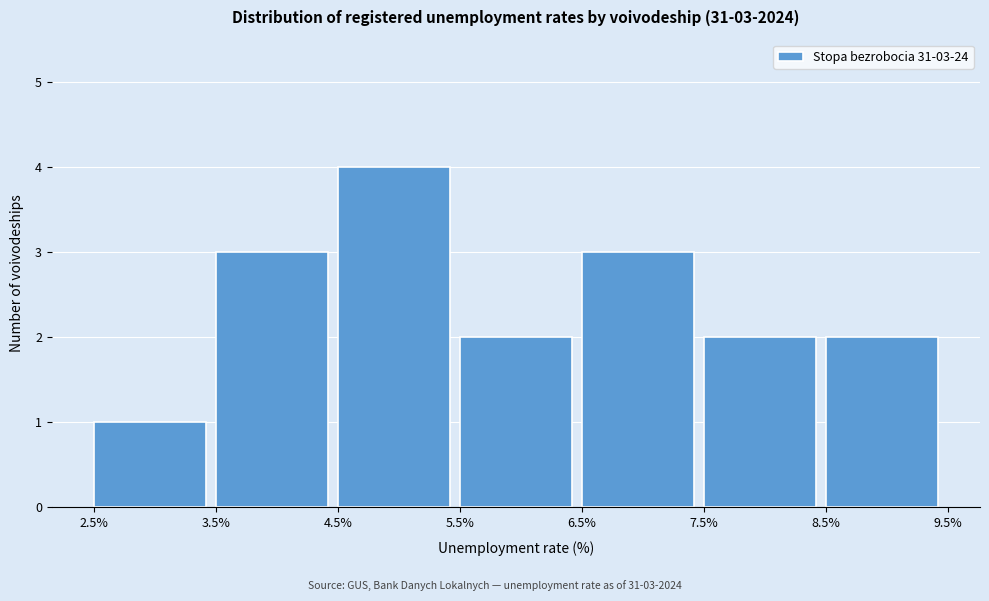

Which range on the x-axis has the tallest bar?

4.5% to 5.5%